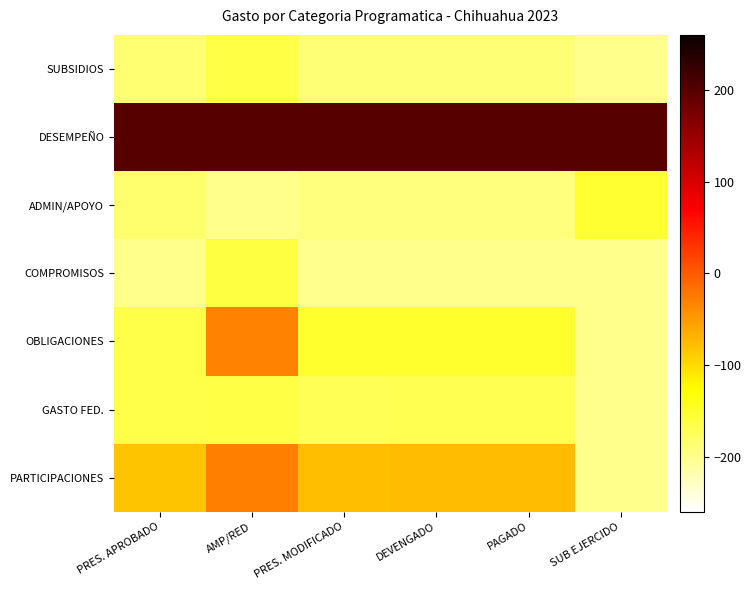

Which series has the widest spread of values?

PARTICIPACIONES